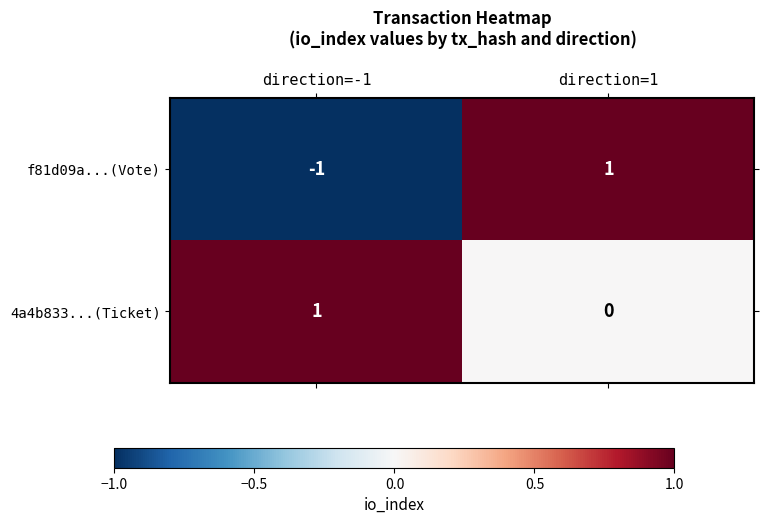

Reading left to right, extract all data points from this chart.

f81d09a...(Vote): direction=-1=-1	direction=1=1
4a4b833...(Ticket): direction=-1=1	direction=1=0